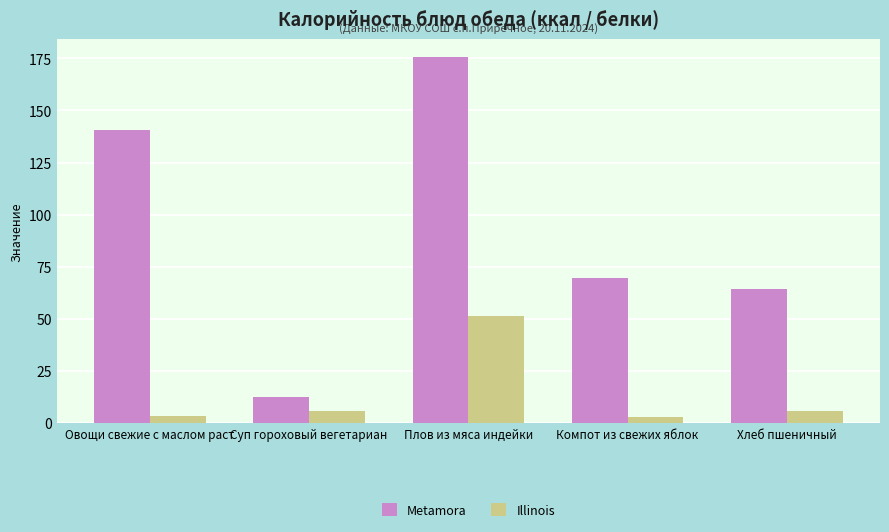

What is the value of the Illinois bar at the 5th from the left?

5.7